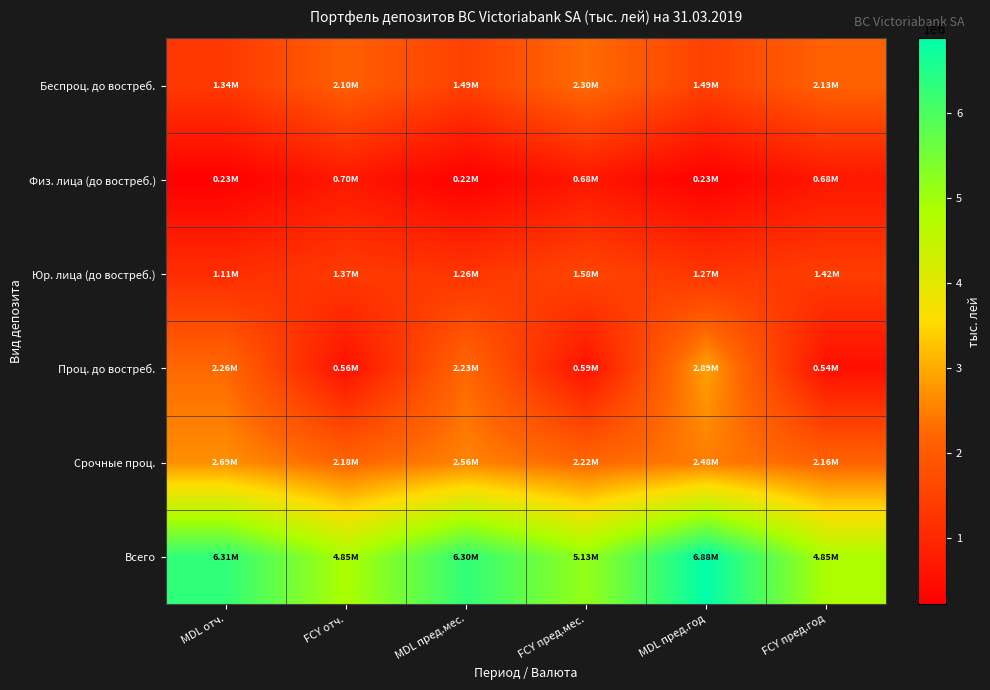

Reading left to right, what are all the values shown in this chart?

Беспроц. до востреб.: MDL отч.=1337520.9	FCY отч.=2096041.7	MDL пред.мес.=1487201.0	FCY пред.мес.=2298976.3	MDL пред.год=1492812.0	FCY пред.год=2130363.6
Физ. лица (до востреб.): MDL отч.=227320.3	FCY отч.=696089.0	MDL пред.мес.=222271.9	FCY пред.мес.=683104.3	MDL пред.год=226406.1	FCY пред.год=679596.1
Юр. лица (до востреб.): MDL отч.=1109547.2	FCY отч.=1368722.8	MDL пред.мес.=1264160.5	FCY пред.мес.=1582563.7	MDL пред.год=1265288.3	FCY пред.год=1418019.3
Проц. до востреб.: MDL отч.=2256230.2	FCY отч.=561223.8	MDL пред.мес.=2233231.3	FCY пред.мес.=594671.3	MDL пред.год=2885615.0	FCY пред.год=537773.5
Срочные проц.: MDL отч.=2686876.6	FCY отч.=2180383.8	MDL пред.мес.=2555803.4	FCY пред.мес.=2215044.0	MDL пред.год=2475651.0	FCY пред.год=2159016.0
Всего: MDL отч.=6308870.9	FCY отч.=4853799.9	MDL пред.мес.=6303830.4	FCY пред.мес.=5130113.0	MDL пред.год=6882513.4	FCY пред.год=4848311.6